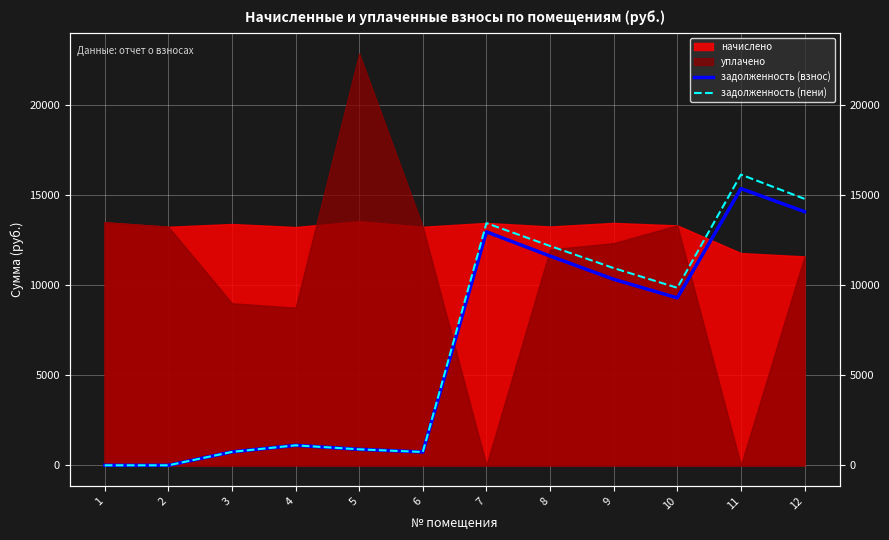

Is it true that задолженность (пени) equals 13440.9 at 7?

True